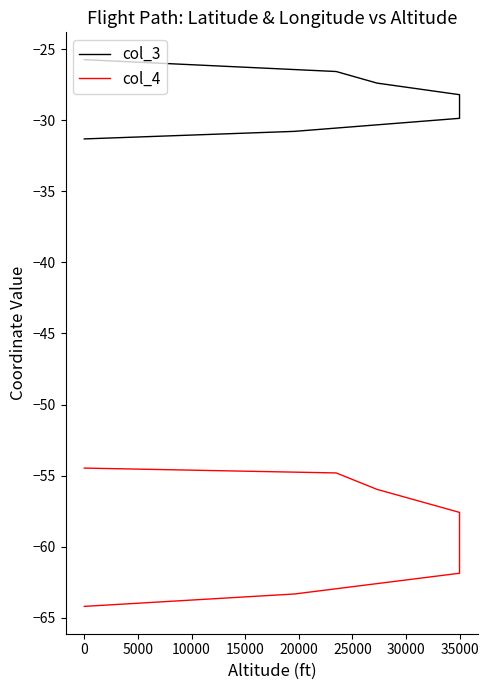

What is the maximum value for col_3?

-25.7